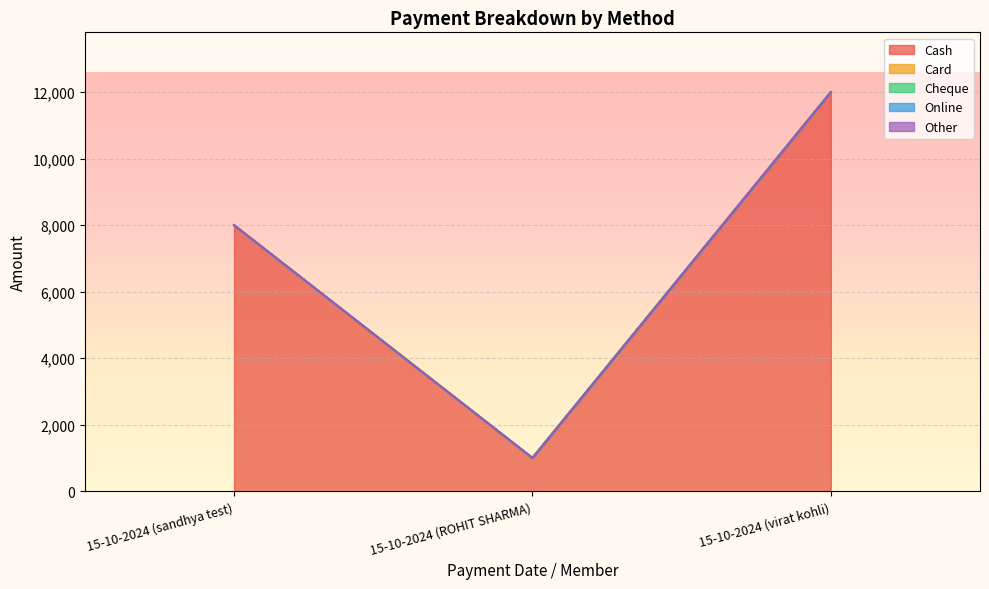

At which category is the sum across all series the highest?

15-10-2024 (virat kohli)